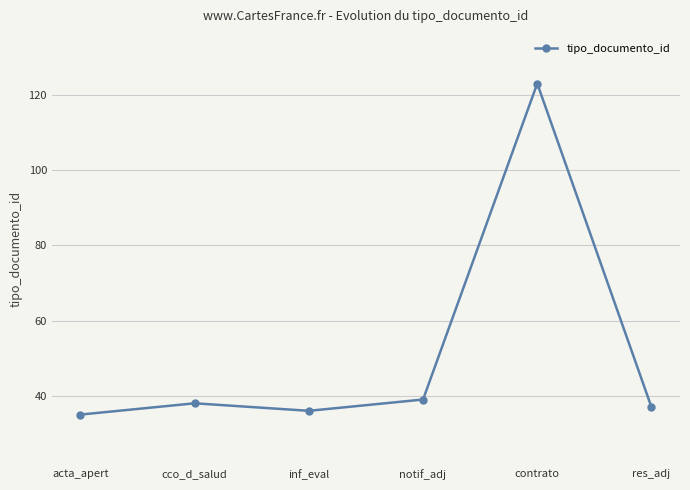

How many data points are less than 38?

3